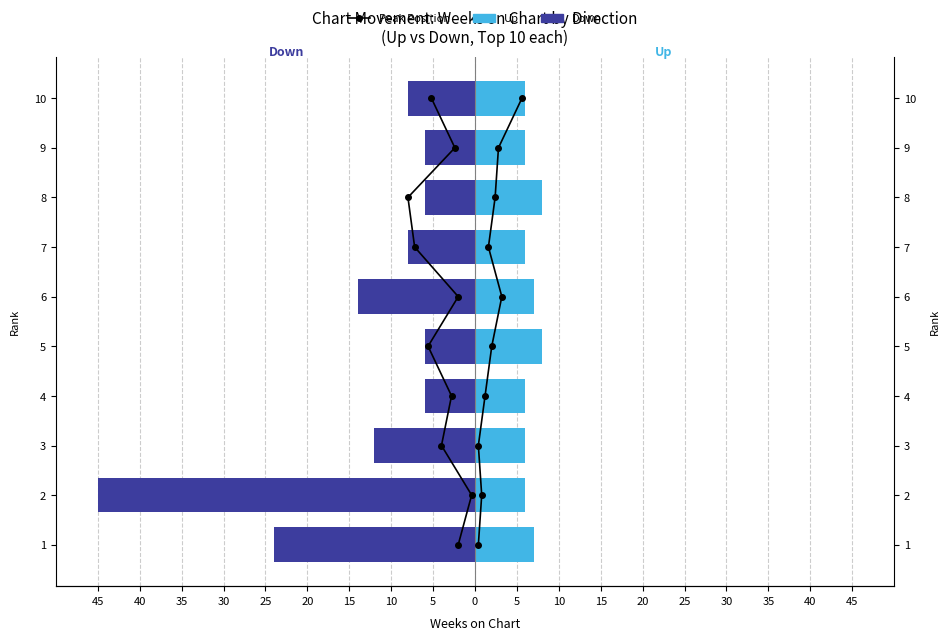

What is the sum of the Peak Position (Up) values at 0 and 45?

9